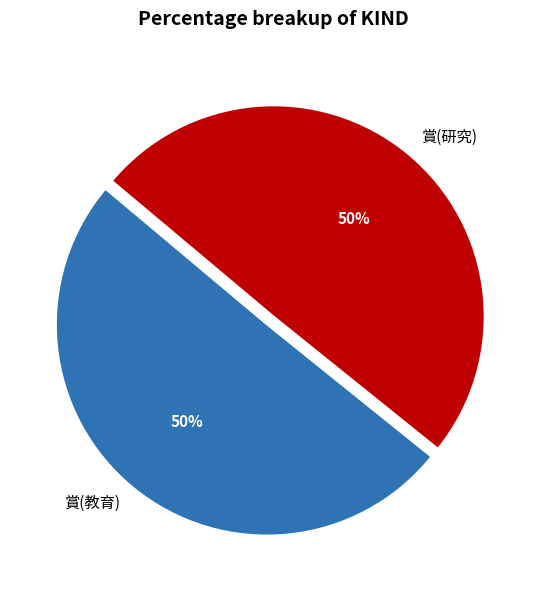

How many segments does this pie chart have?

2